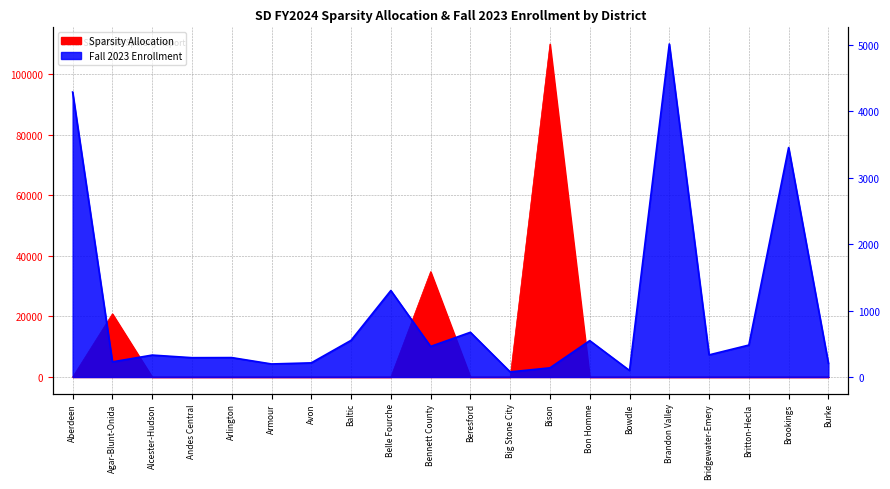

What is the sum of all Sparsity Allocation values?

165699.0